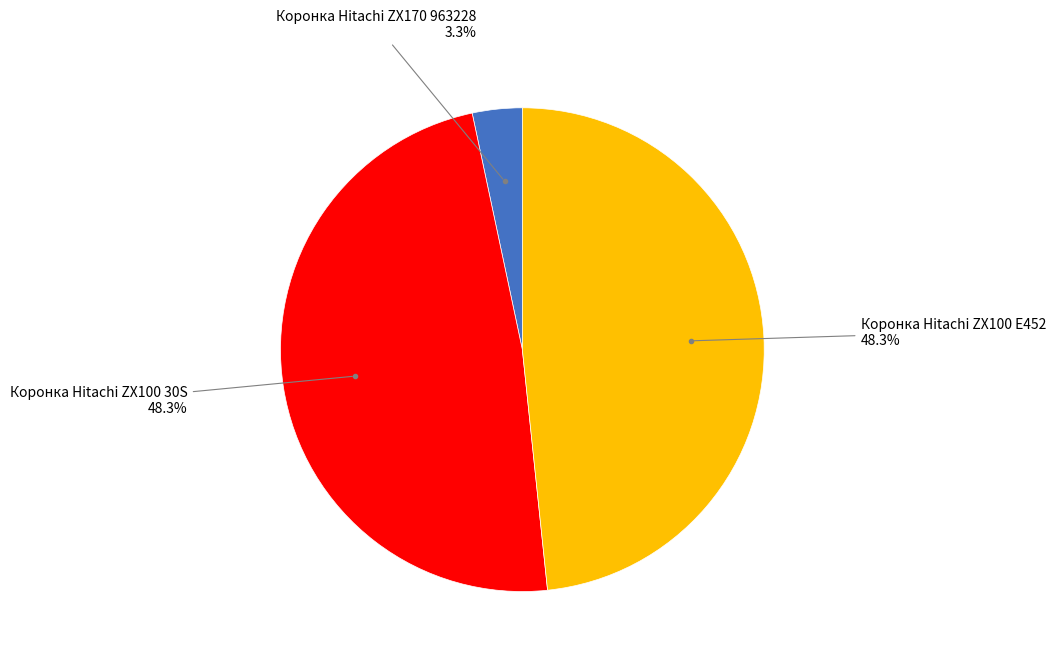

Is there a majority slice in this chart?

No